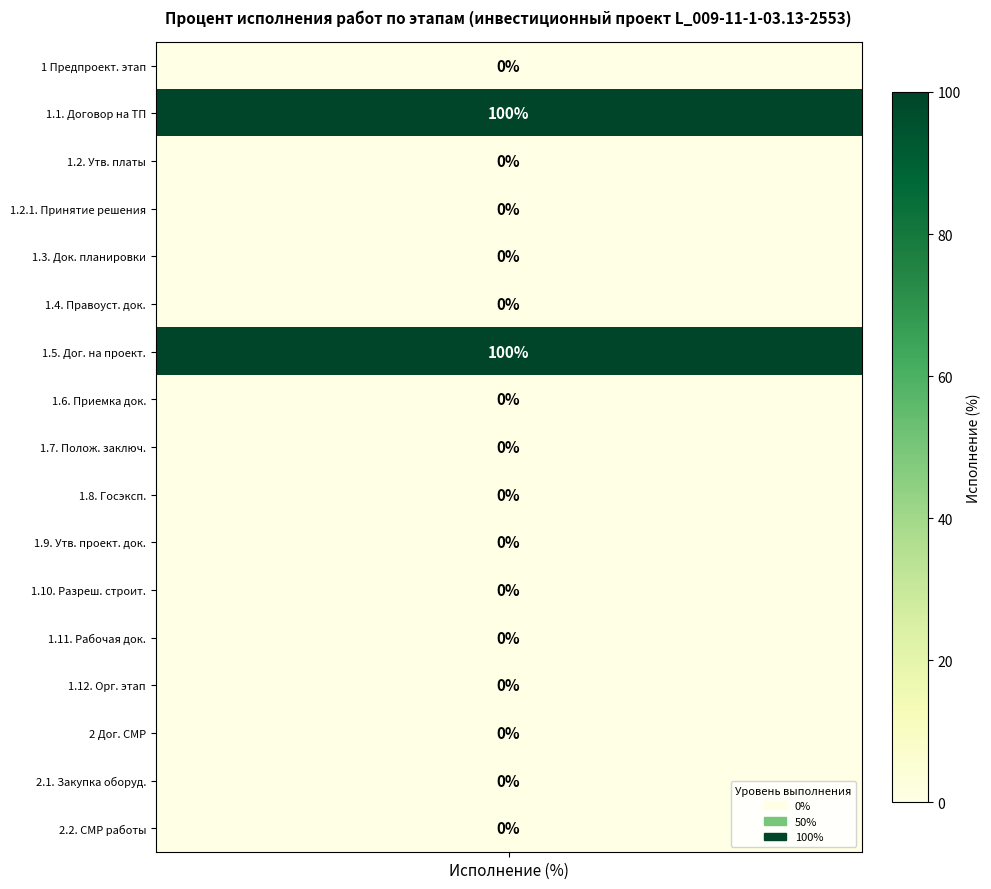

Rank the categories by value from highest to lowest.

1.1., 1.5., 1, 1.2., 1.2.1., 1.3., 1.4., 1.6., 1.7., 1.8., 1.9., 1.10., 1.11., 1.12., 2, 2.1., 2.2.